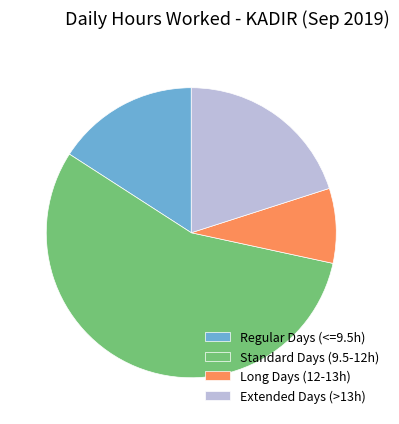

Between Extended Days (>13h) and Standard Days (9.5-12h), which is larger?

Standard Days (9.5-12h)